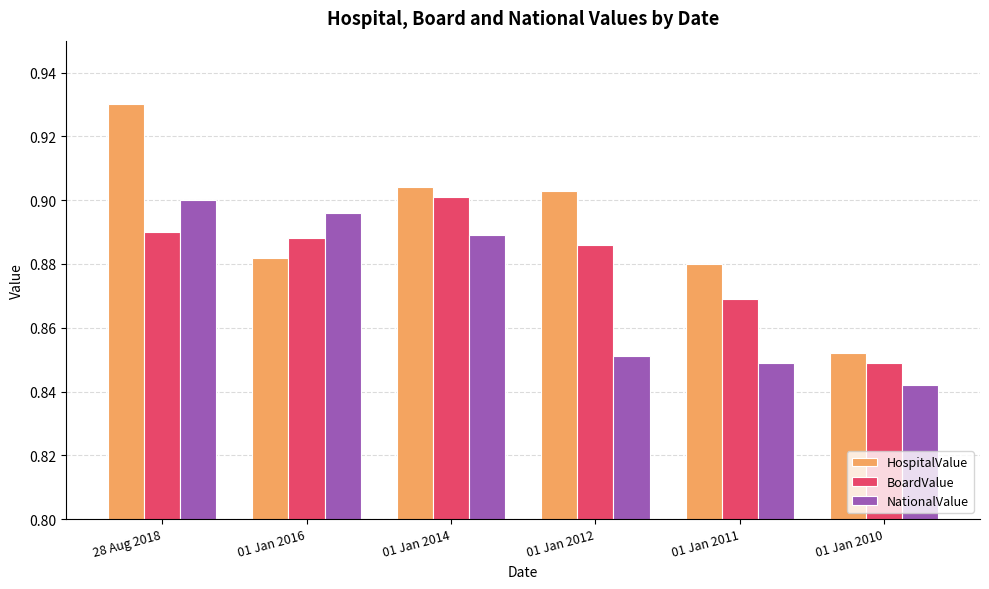

Which label corresponds to the smallest value in the chart?

01 Jan 2010